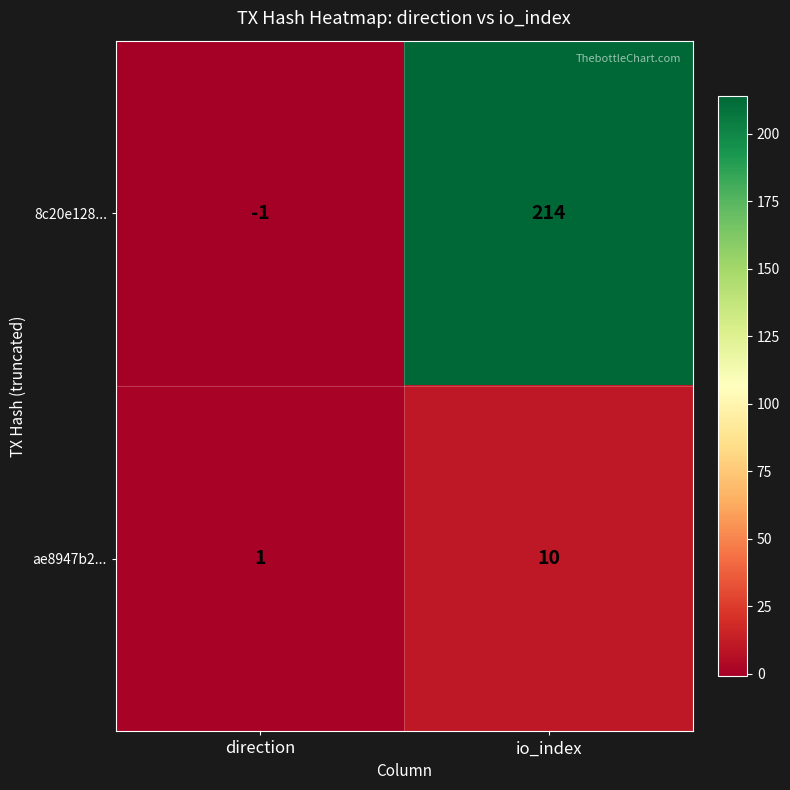

What is the spread (max minus min) of values at io_index?

204